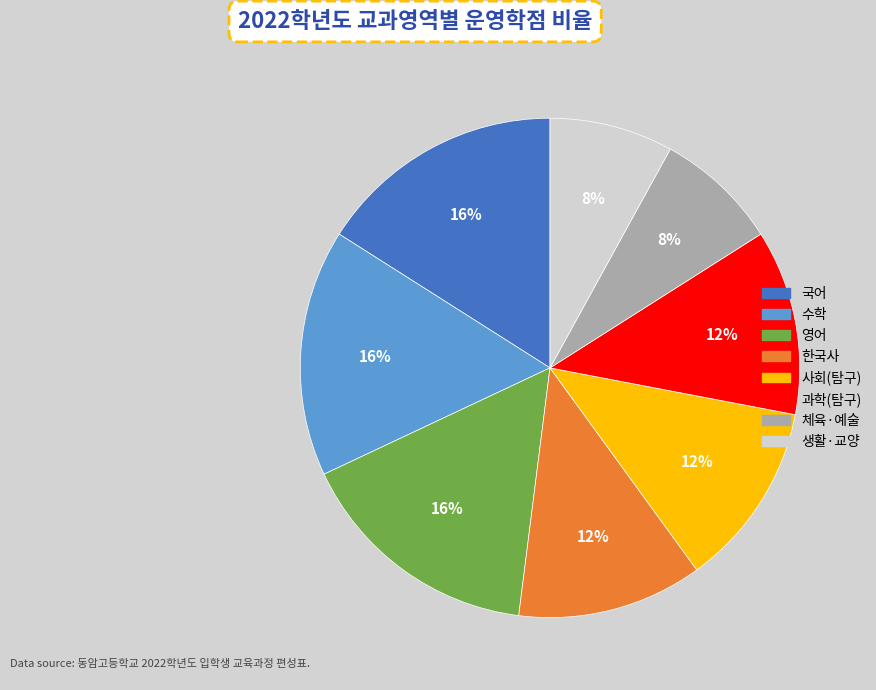

Is the sum of 체육·예술 and 사회(탐구) greater than half?

No